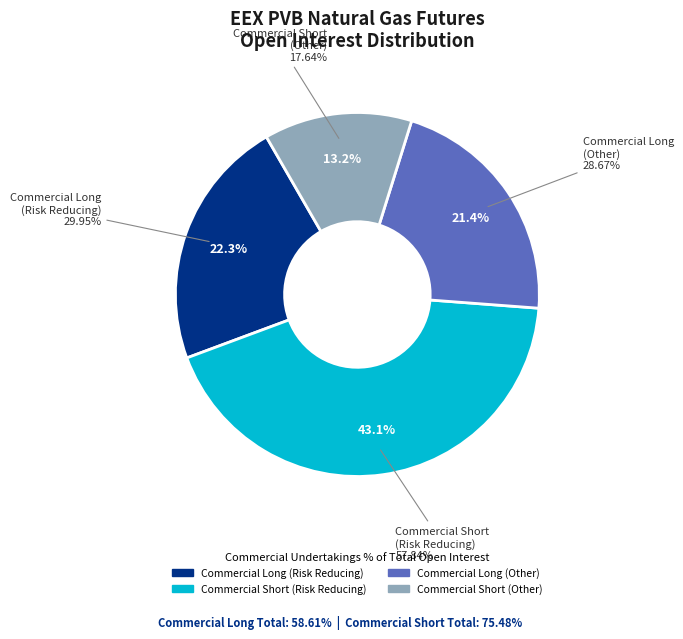

What is the ratio of the value at Commercial Short Other to the value at Commercial Short Risk-Reducing?

0.3